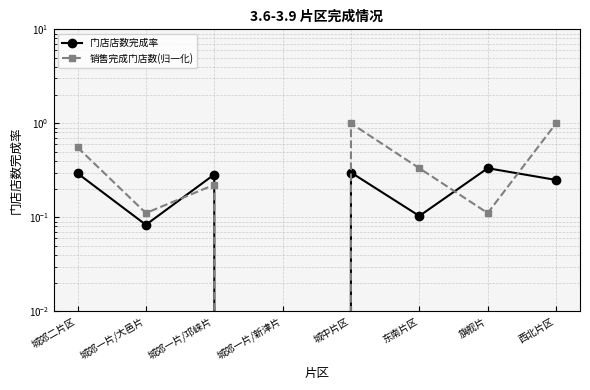

What is the difference between the maximum and minimum values in the 门店店数完成率 series?

0.3